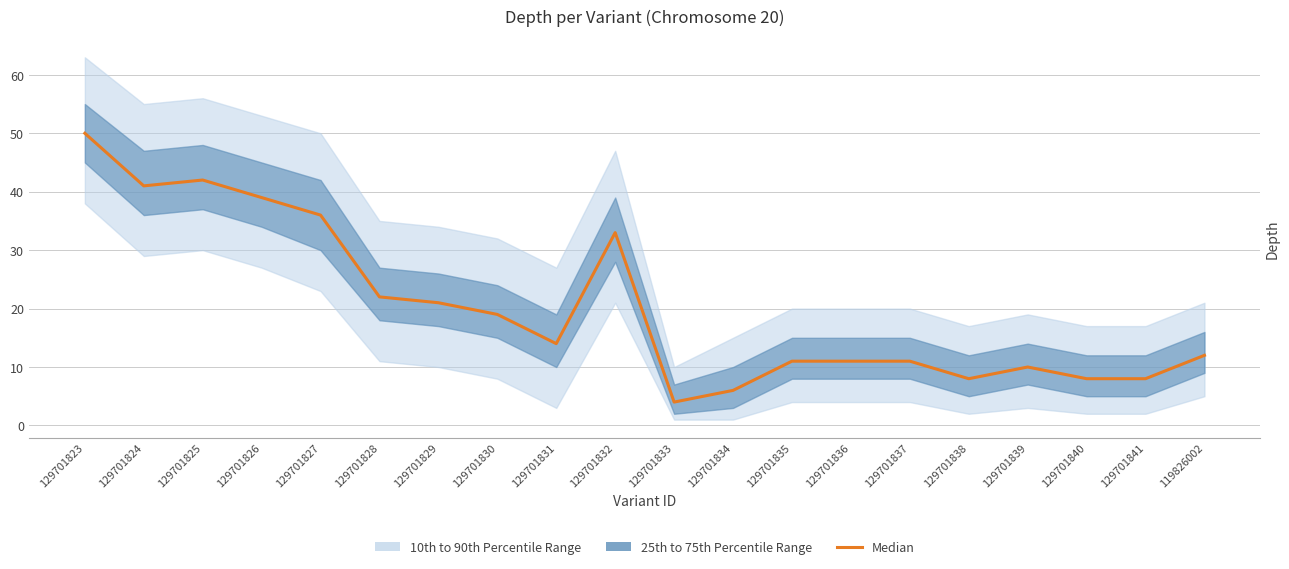

Where is the data nearest to the value 27?

129701828